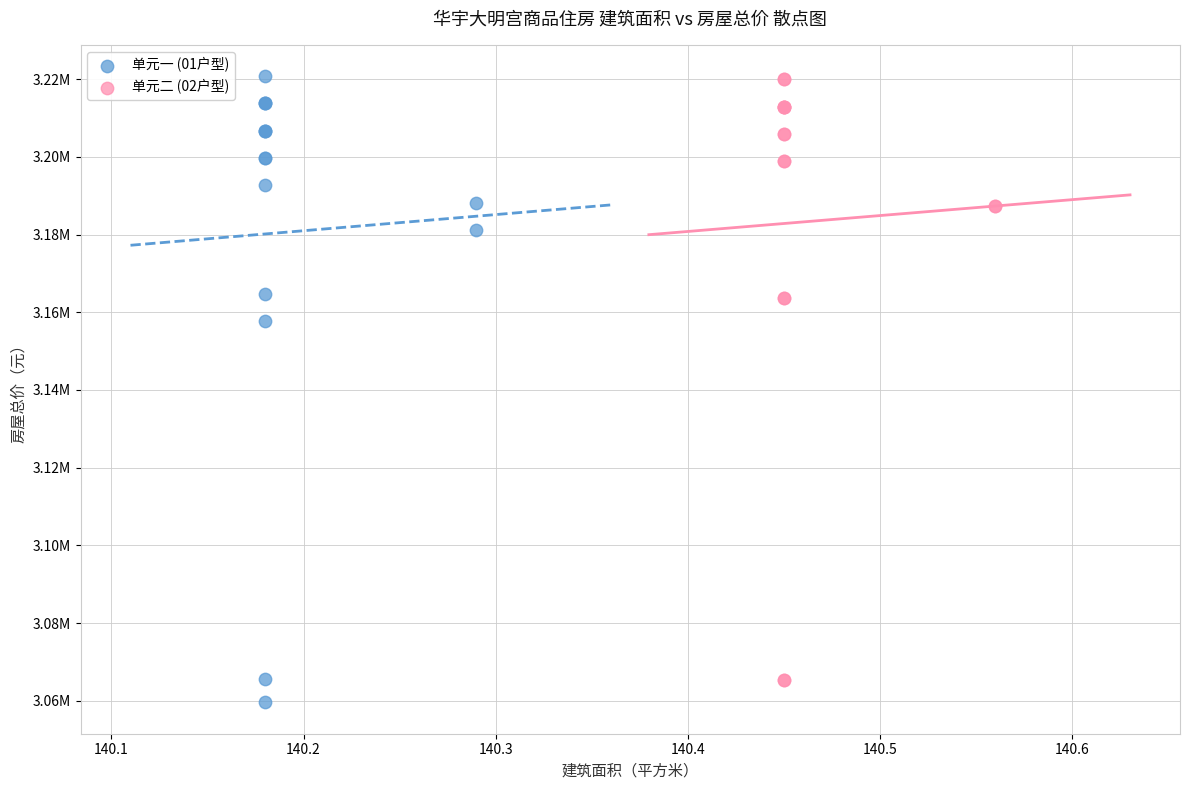

Which series reaches the minimum Y coordinate?

单元一 (01户型)